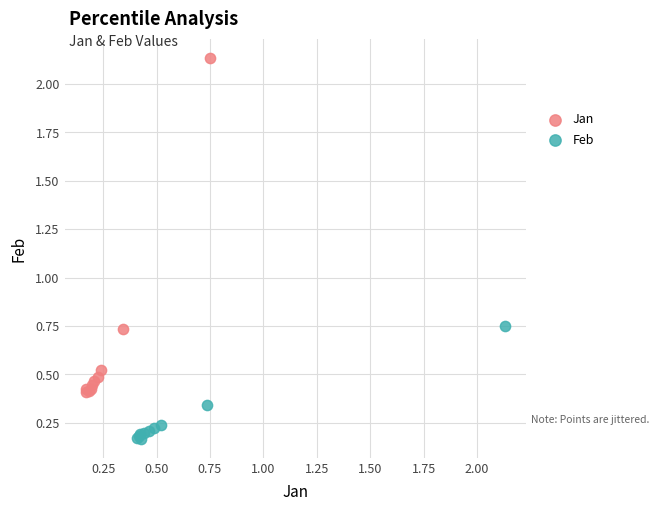

Which series reaches the maximum Y coordinate?

Jan